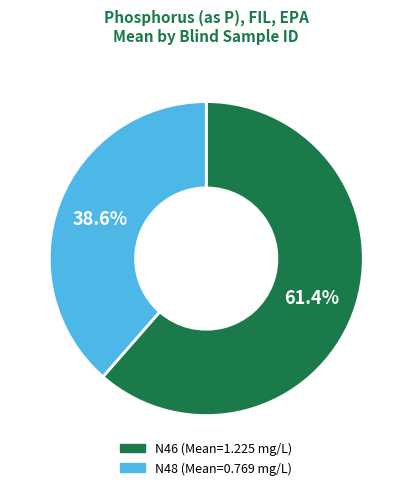

To the nearest percent, what portion does N46 represent?

61%